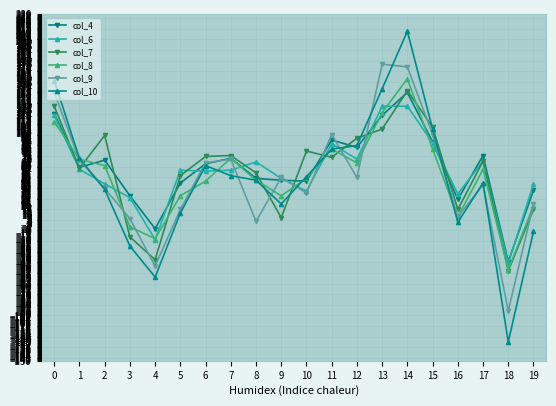

How many lines are shown in the chart?

6